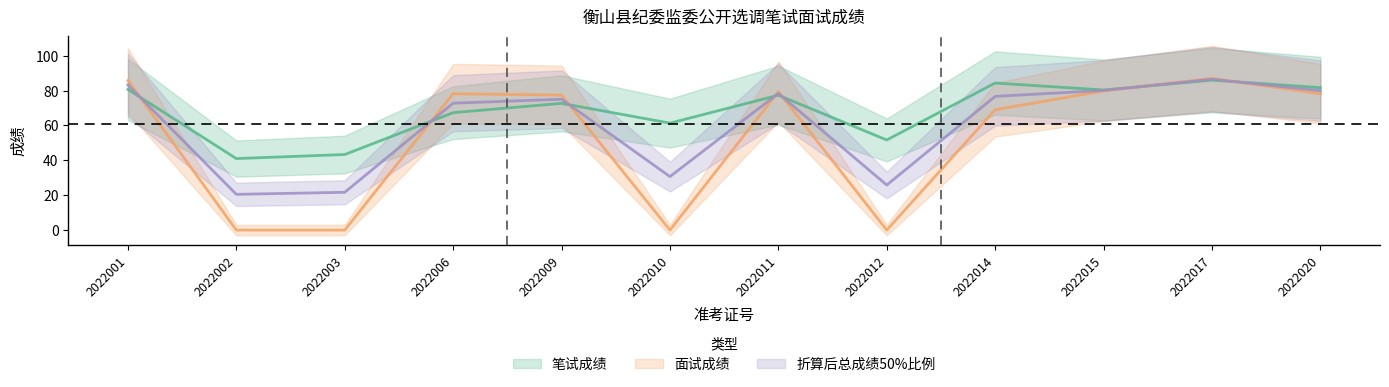

What are all the series names shown in the legend?

笔试成绩, 面试成绩, 折算后总成绩50%比例